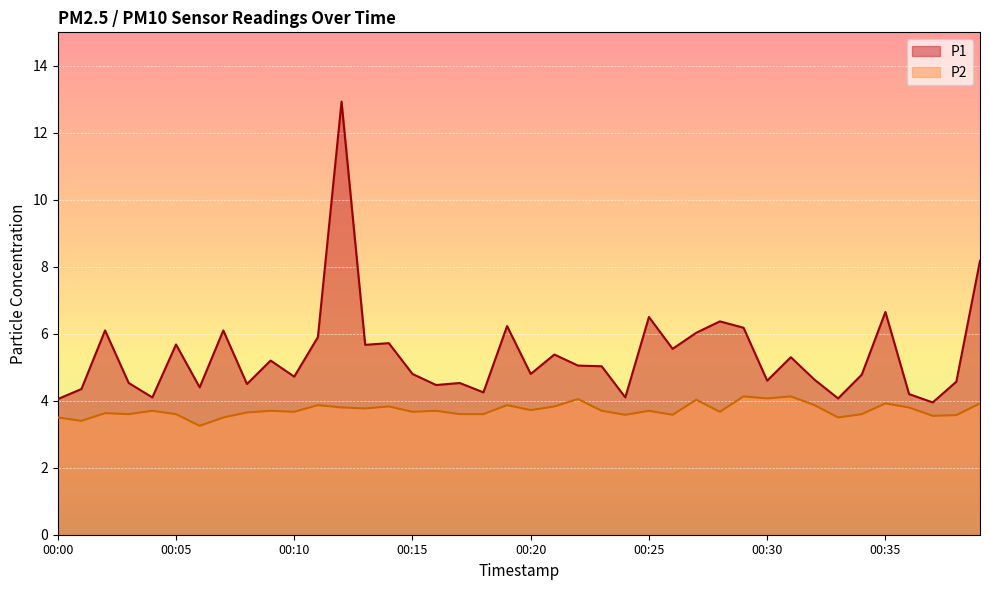

What is the value of the P1 point at the 13th from the left?

12.9